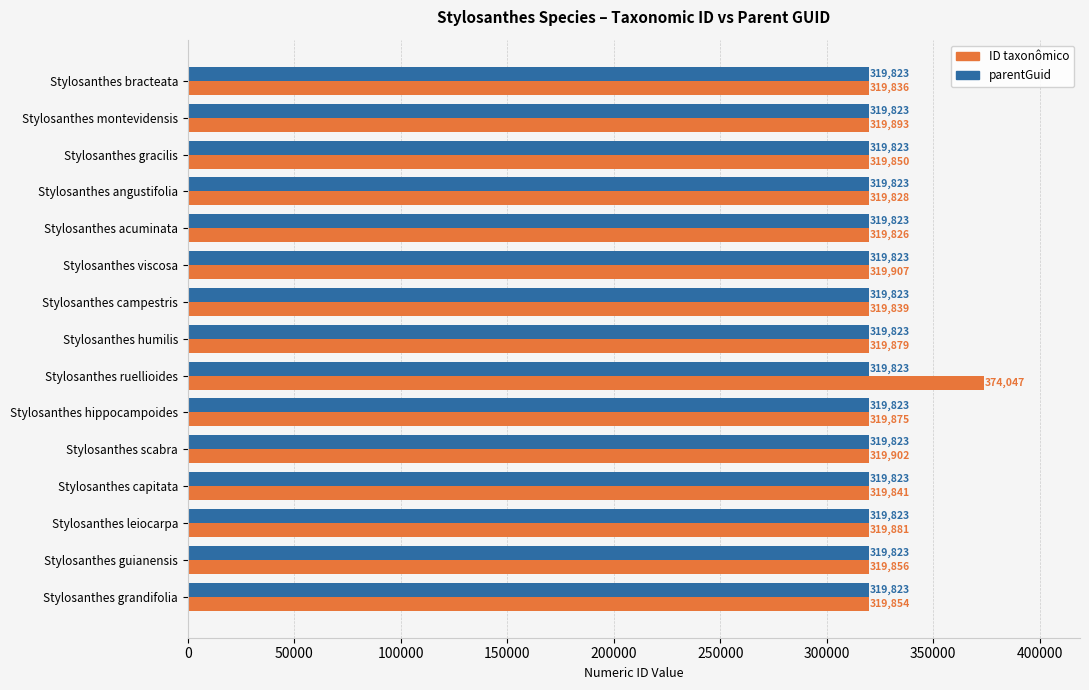

What is the spread (max minus min) of values at Stylosanthes grandifolia?

31